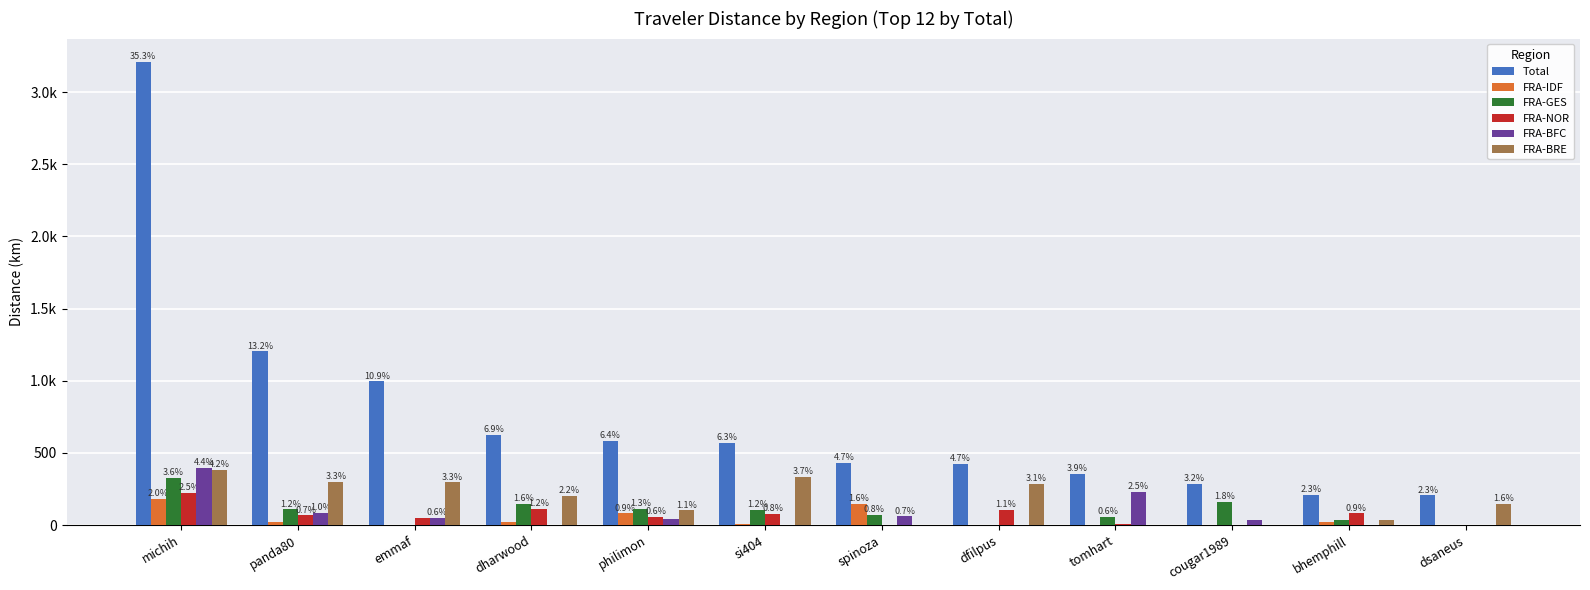

Reading left to right, what are all the values shown in this chart?

Total: michih=3209.8	panda80=1202.2	emmaf=995.0	dharwood=623.6	philimon=585.0	si404=571.7	spinoza=430.0	dfilpus=425.5	tomhart=353.0	cougar1989=286.8	bhemphill=207.4	dsaneus=206.0
FRA-IDF: michih=180.5	panda80=22.0	emmaf=0.0	dharwood=24.1	philimon=81.2	si404=5.2	spinoza=149.1	dfilpus=0.0	tomhart=2.6	cougar1989=2.8	bhemphill=23.0	dsaneus=0.0
FRA-GES: michih=328.4	panda80=107.8	emmaf=0.8	dharwood=144.2	philimon=114.4	si404=104.7	spinoza=71.9	dfilpus=0.0	tomhart=58.2	cougar1989=161.3	bhemphill=31.6	dsaneus=0.0
FRA-NOR: michih=224.3	panda80=66.2	emmaf=49.0	dharwood=110.1	philimon=58.0	si404=76.1	spinoza=0.0	dfilpus=103.8	tomhart=3.7	cougar1989=0.0	bhemphill=80.3	dsaneus=0.0
FRA-BFC: michih=395.8	panda80=86.6	emmaf=51.0	dharwood=0.0	philimon=39.5	si404=0.0	spinoza=60.8	dfilpus=0.0	tomhart=227.8	cougar1989=33.6	bhemphill=0.0	dsaneus=0.0
FRA-BRE: michih=382.0	panda80=299.6	emmaf=296.4	dharwood=203.8	philimon=102.3	si404=334.8	spinoza=0.0	dfilpus=284.9	tomhart=0.0	cougar1989=0.0	bhemphill=35.5	dsaneus=144.2